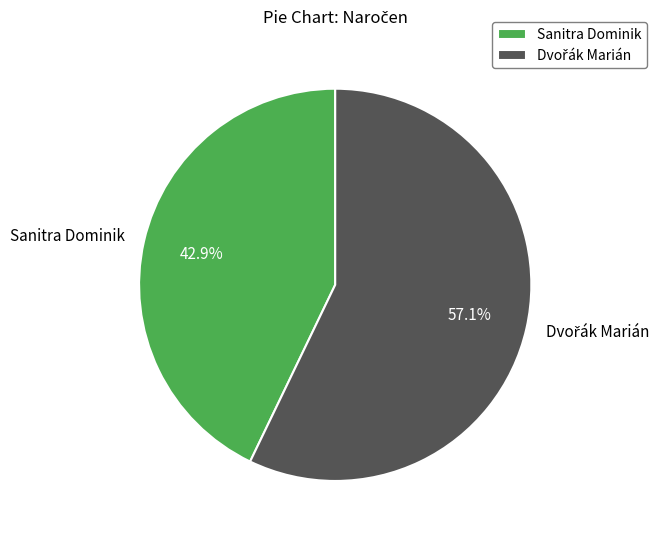

What is the smallest slice in the pie chart?

Sanitra Dominik